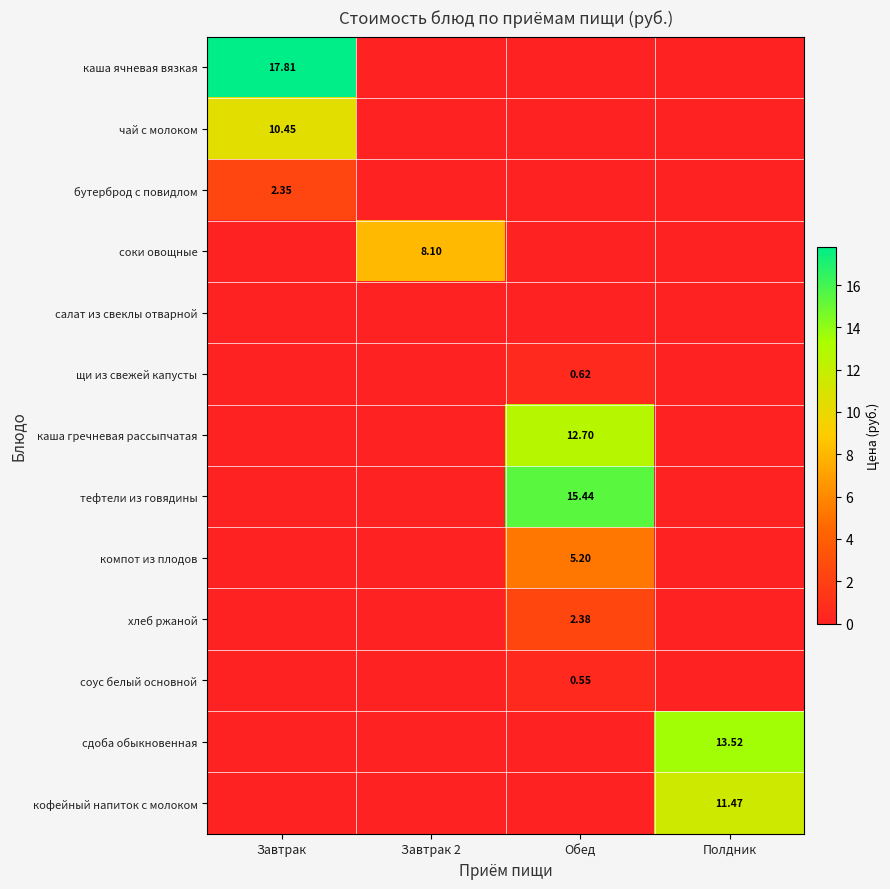

List the series in order of their peak value, highest first.

каша ячневая вязкая, тефтели из говядины, сдоба обыкновенная, каша гречневая рассыпчатая, кофейный напиток с молоком, чай с молоком, соки овощные, компот из плодов, хлеб ржаной, бутерброд с повидлом, щи из свежей капусты, соус белый основной, салат из свеклы отварной